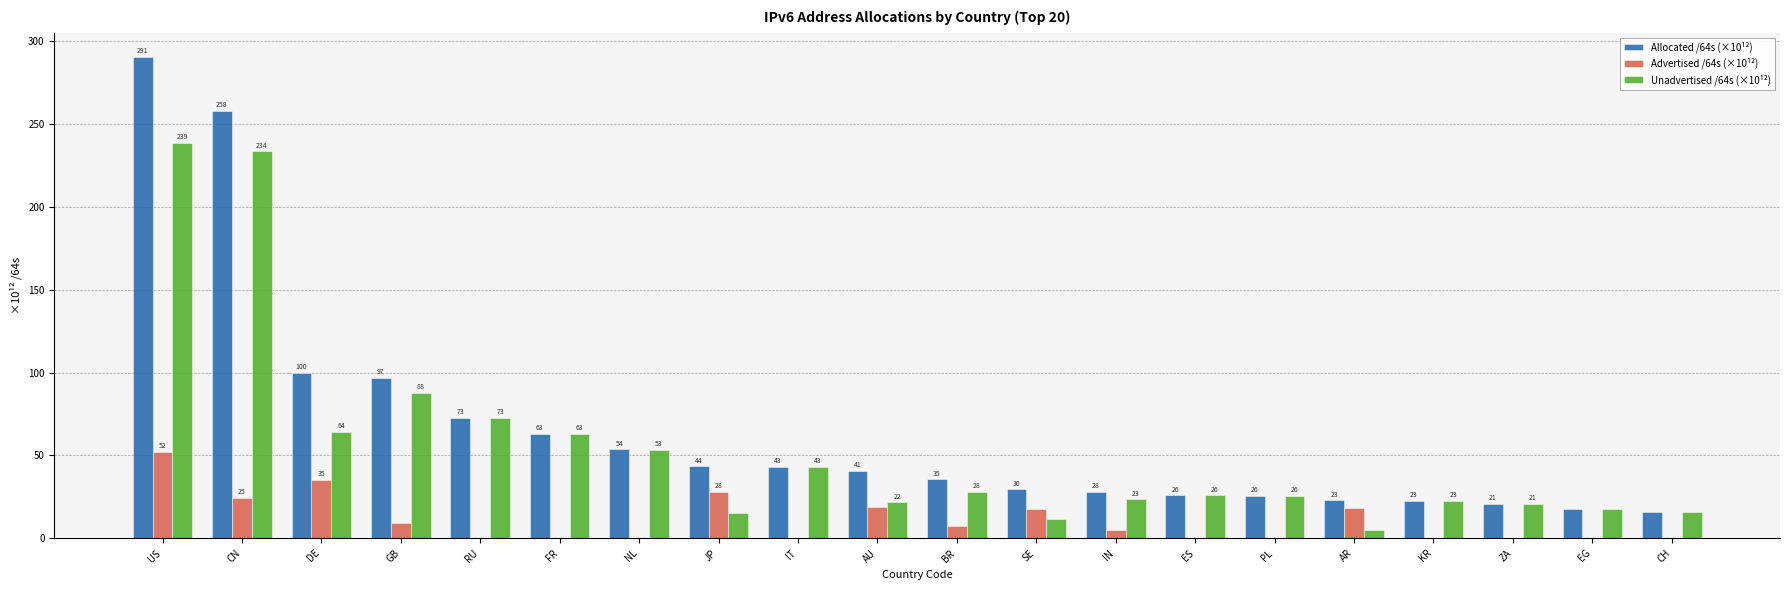

The Allocated /64s (×10¹²) series shows 15.9 at CH. True or false?

True